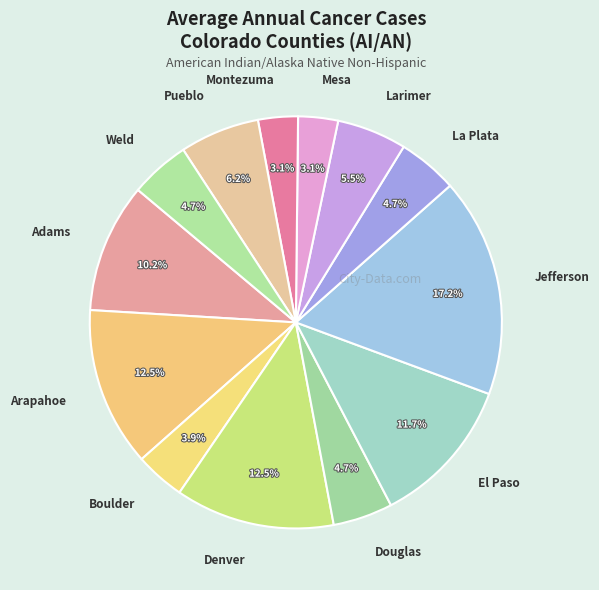

What is the ratio of the value at Pueblo to the value at Arapahoe?

0.5